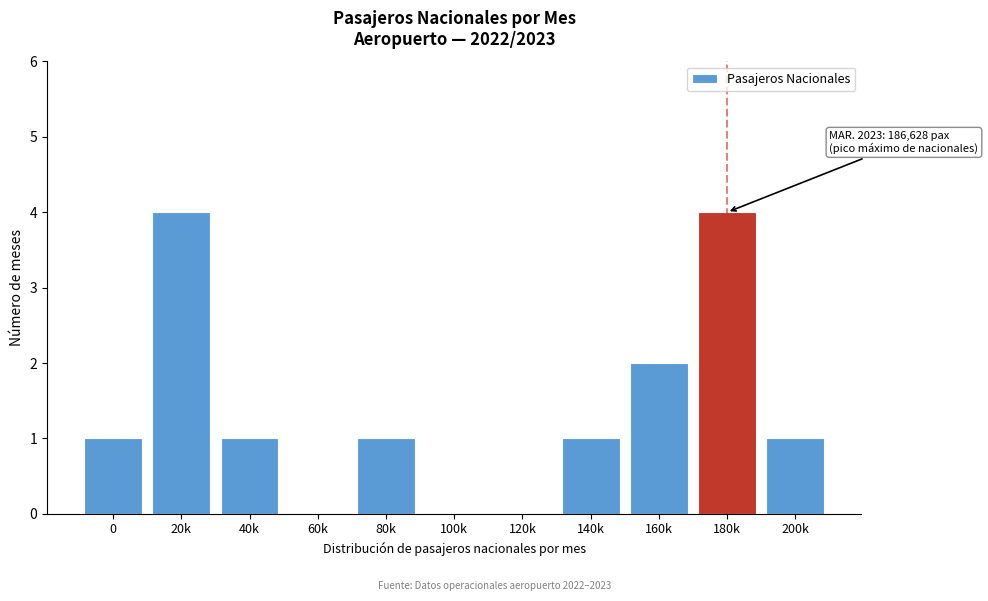

Reading left to right, extract all data points from this chart.

0=1	20k=4	40k=1	60k=0	80k=1	100k=0	120k=0	140k=1	160k=2	180k=4	200k=1